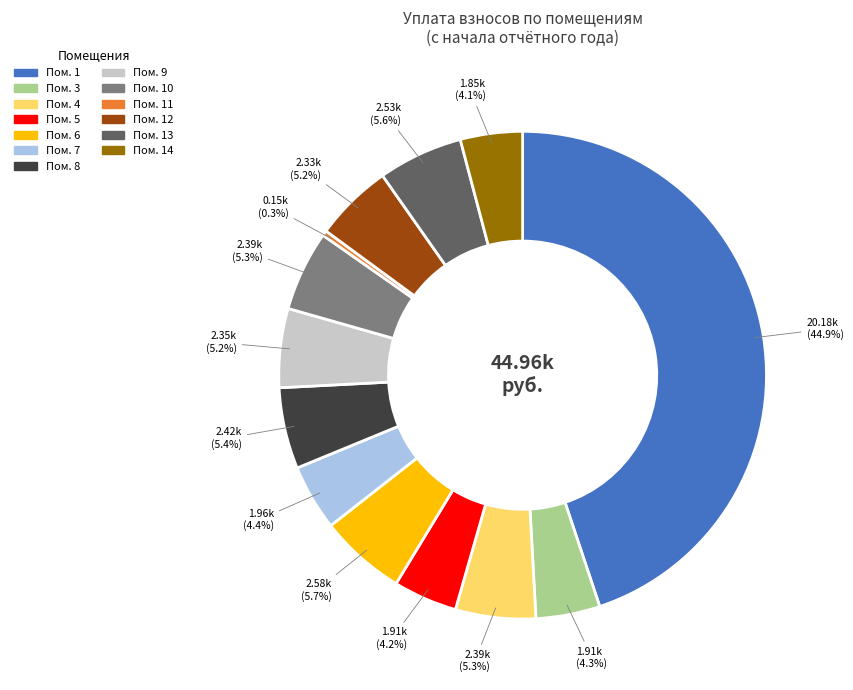

Does any single category account for the majority?

No